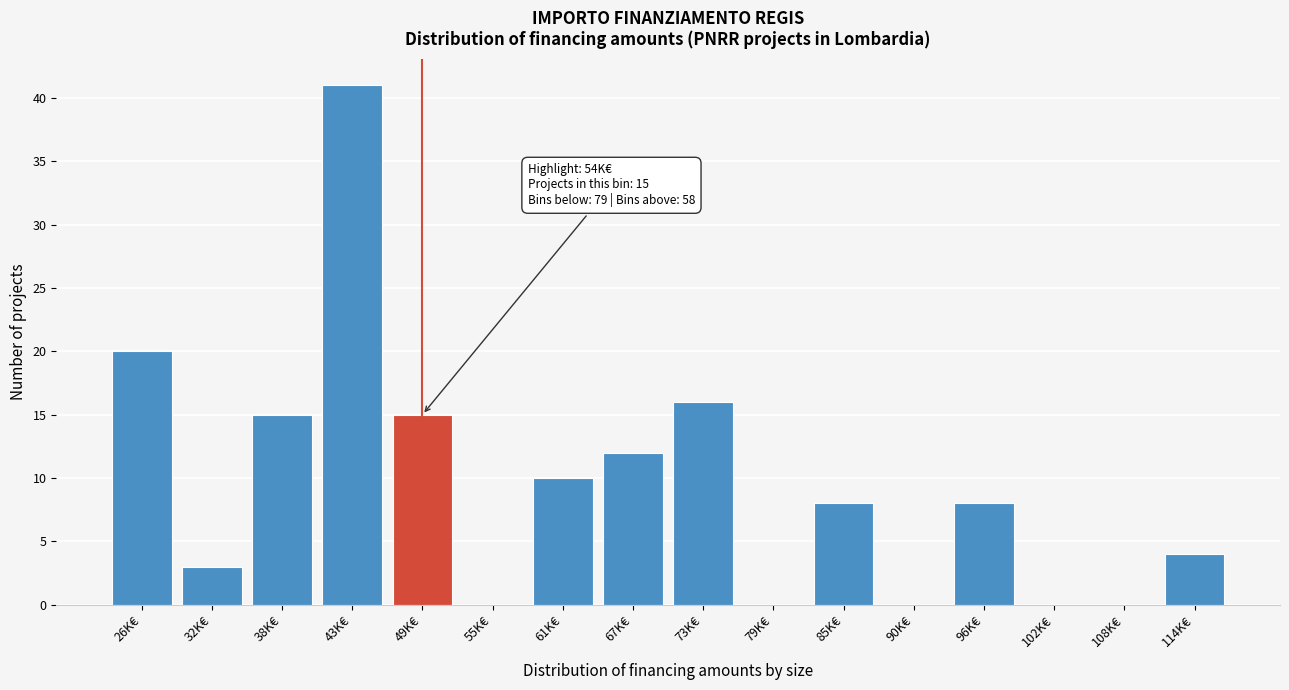

Reading left to right, what are all the values shown in this chart?

26K€=20	32K€=3	38K€=15	43K€=41	49K€=15	55K€=0	61K€=10	67K€=12	73K€=16	79K€=0	85K€=8	90K€=0	96K€=8	102K€=0	108K€=0	114K€=4